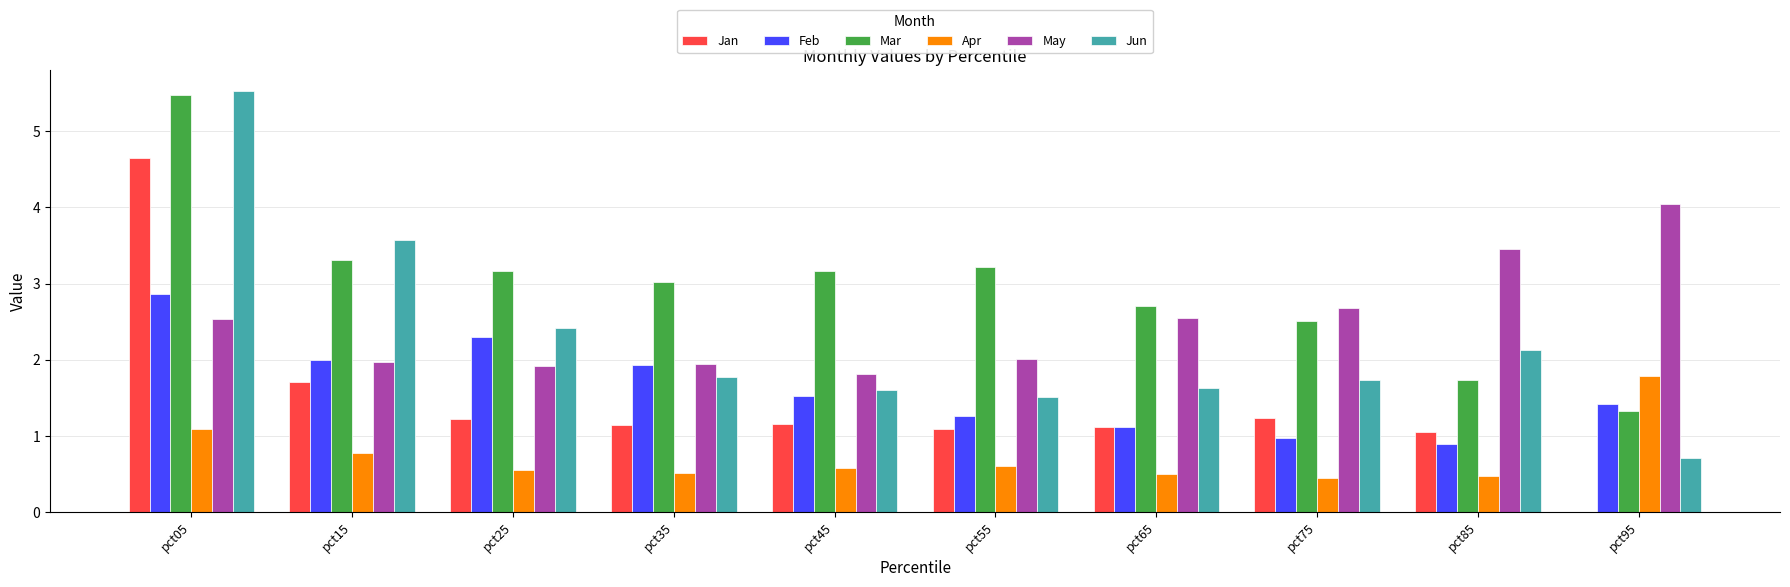

How many values in the Jan series exceed 1?

9